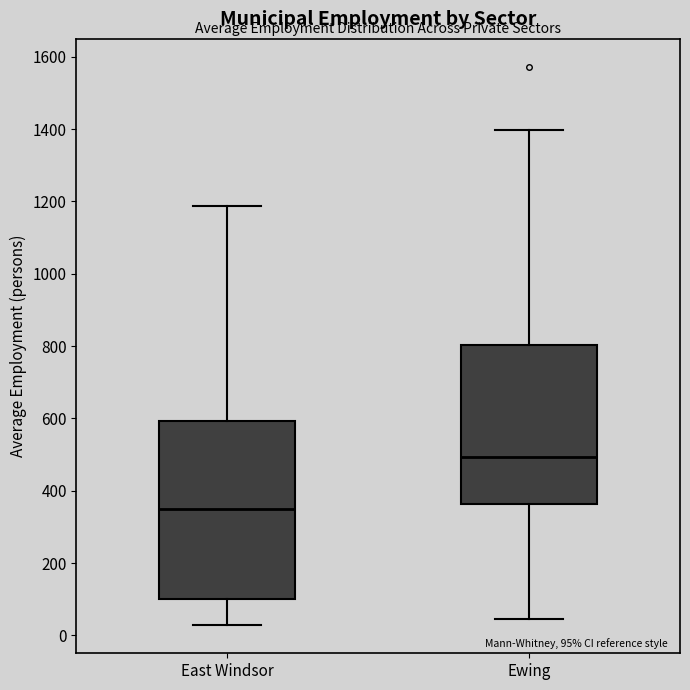

Which box's median line is the lowest?

East Windsor